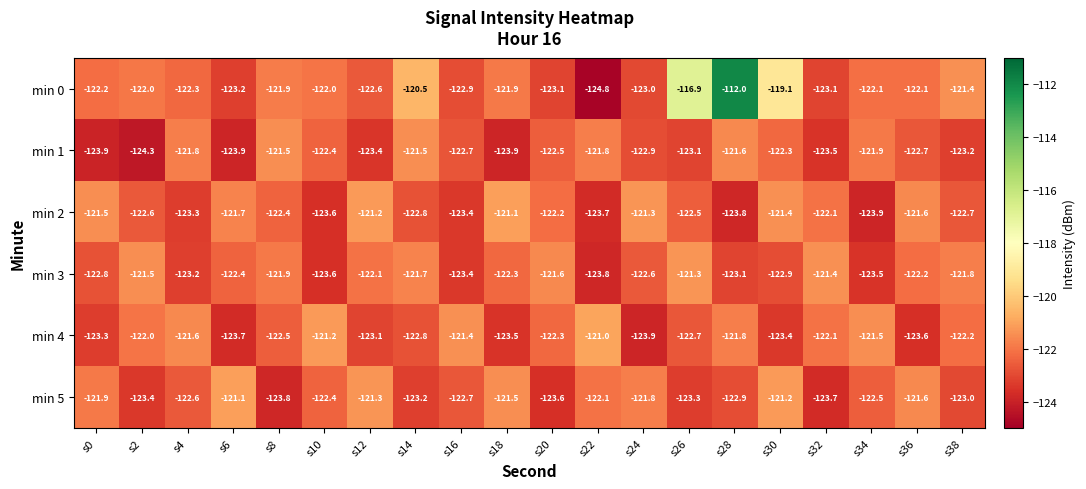

At how many categories does at least one series exceed -123?

20